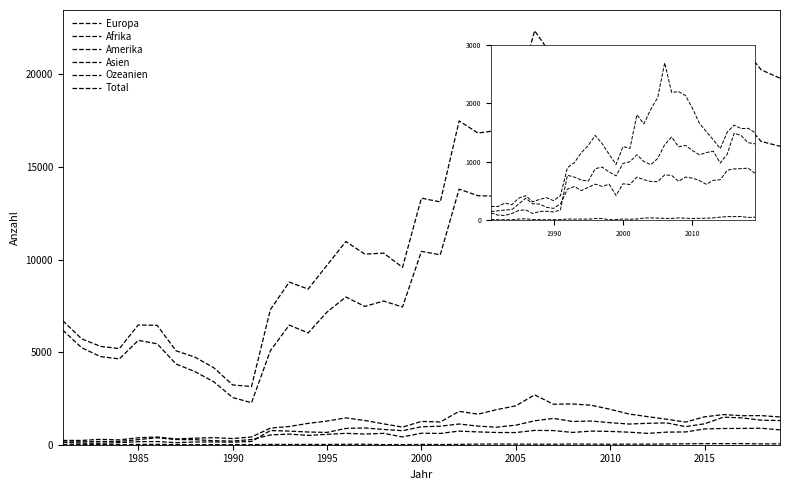

In Total, how many points are higher than both neighbors (excluding endpoints)?

10